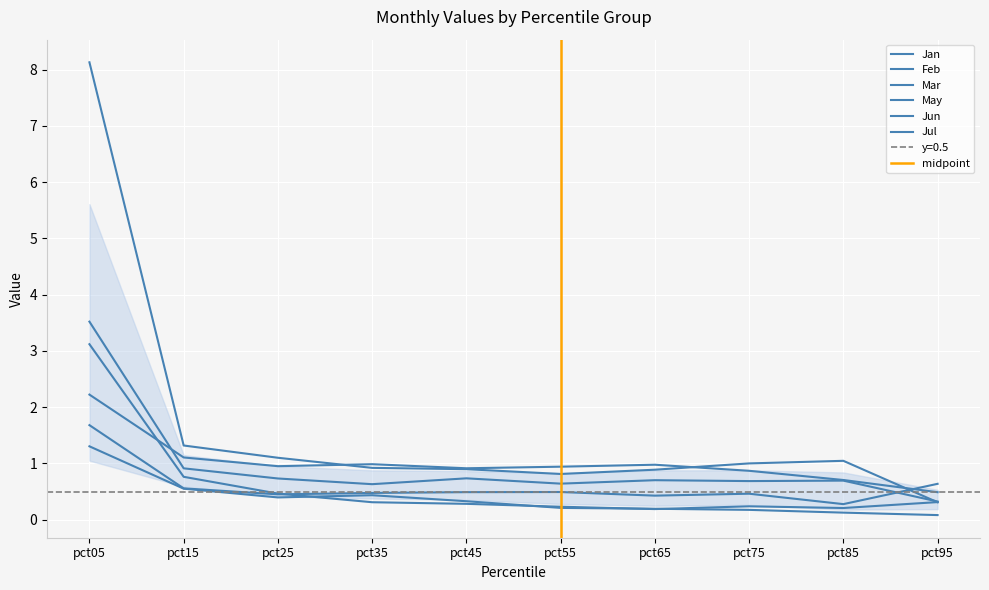

How many times do Jul and May cross each other?

1